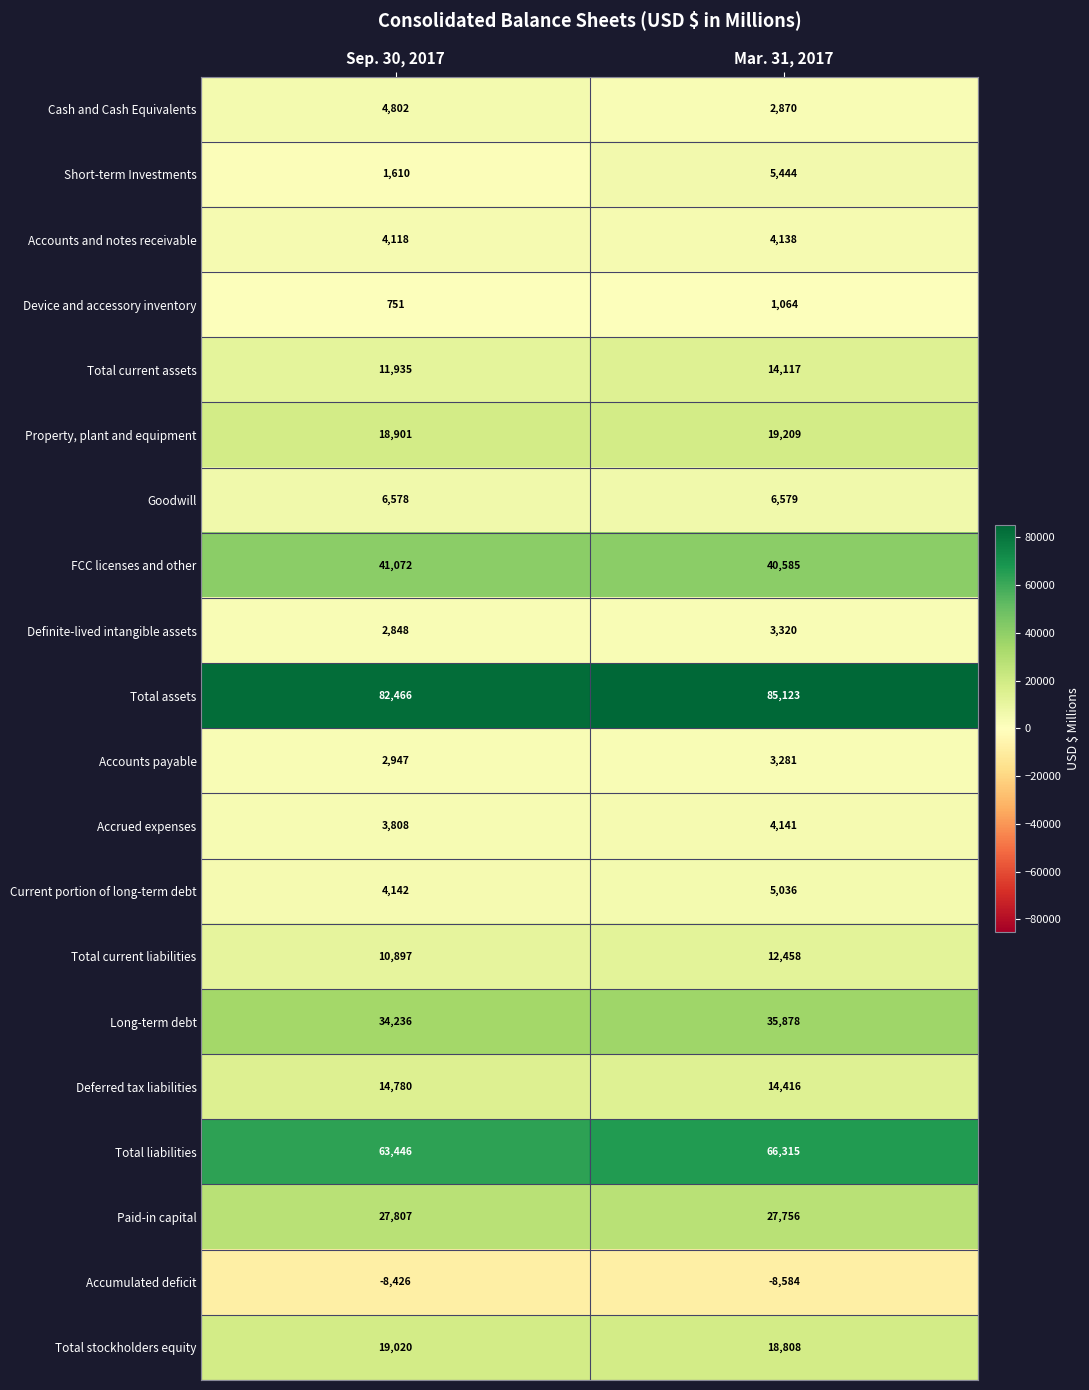

At which category does the chart reach its peak across all series?

Mar. 31, 2017